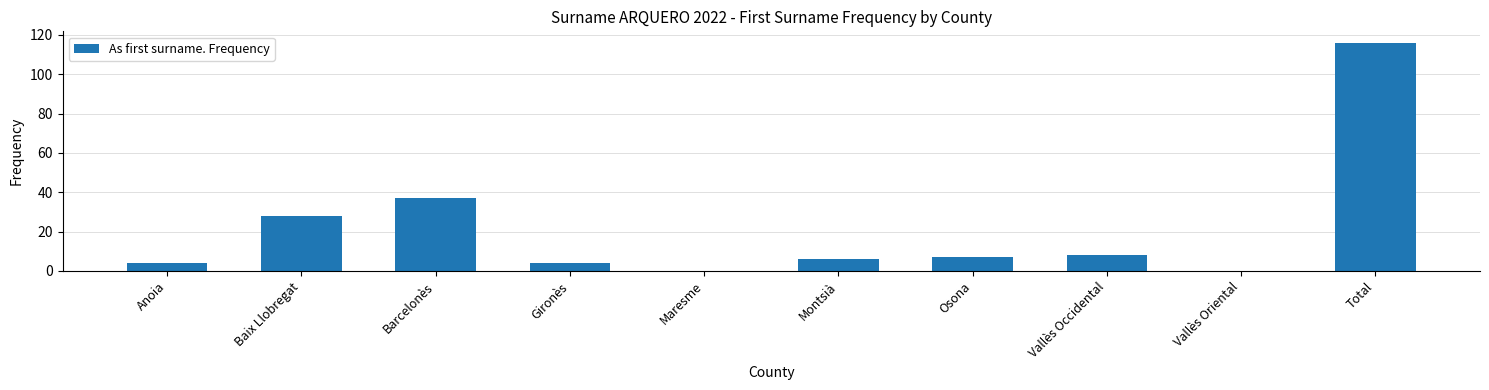

Where is the data nearest to the value 58?

Barcelonès